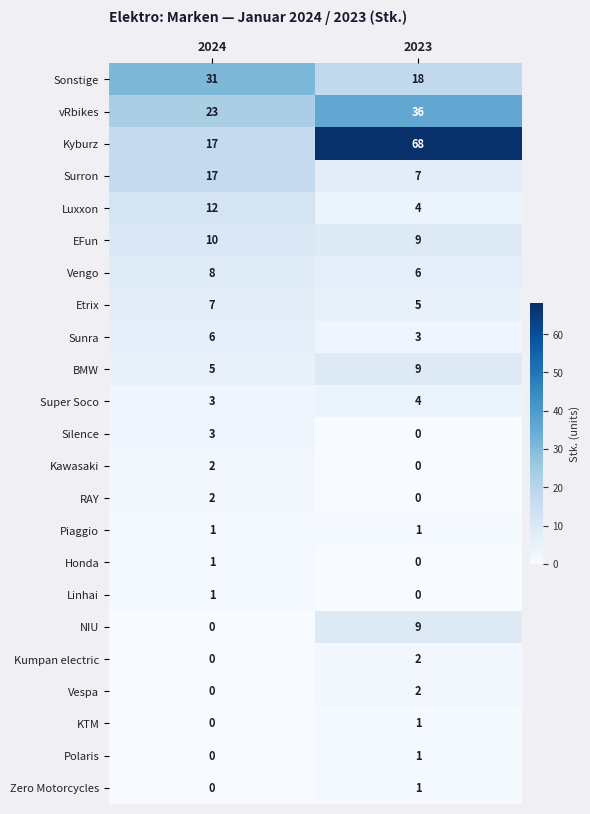

Count the number of categories in the chart.

2